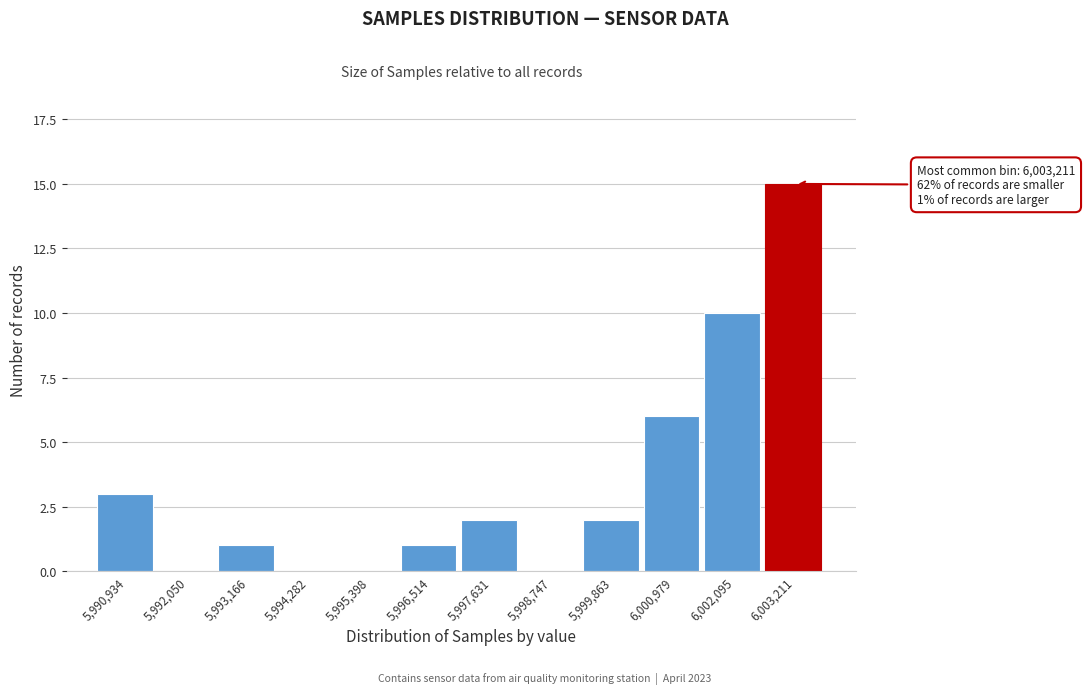

Reading left to right, transcribe all the data shown in this chart.

5,990,934=3	5,992,050=0	5,993,166=1	5,994,282=0	5,995,398=0	5,996,514=1	5,997,631=2	5,998,747=0	5,999,863=2	6,000,979=6	6,002,095=10	6,003,211=15